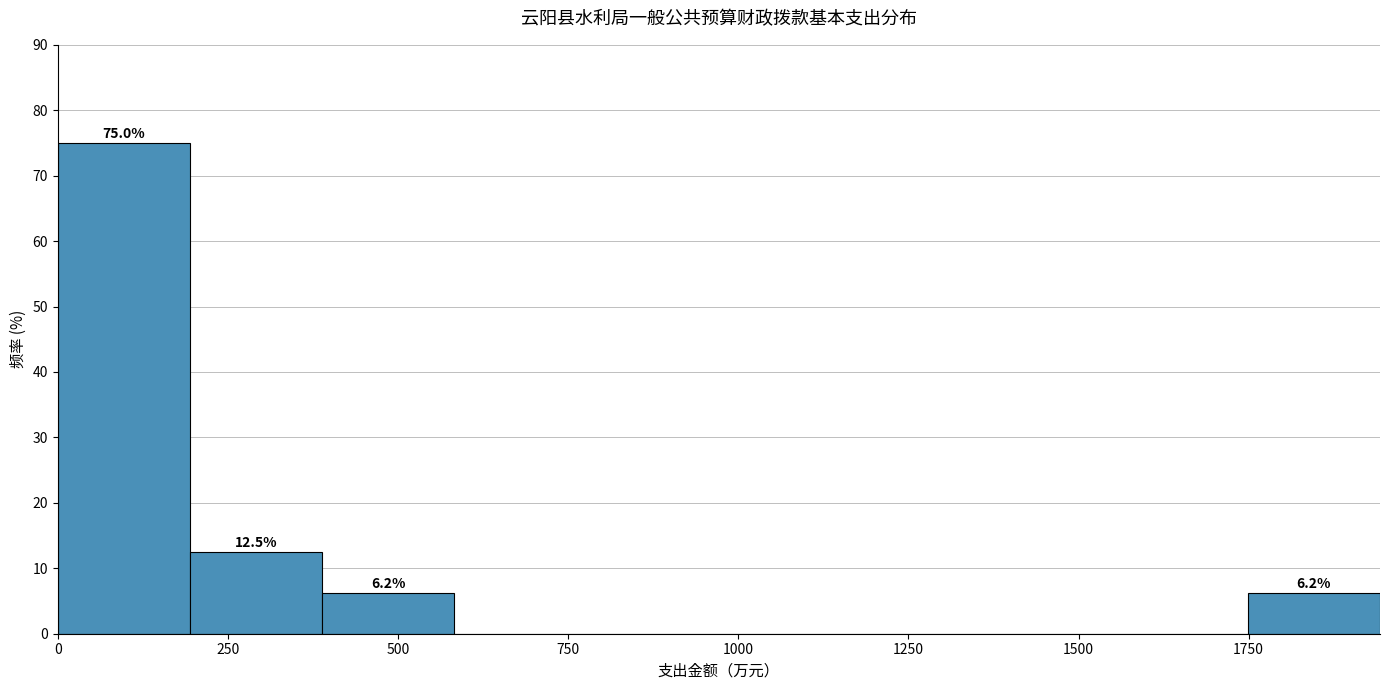

Read against the x-axis, roughly where is the centre of the tallest bar?

100